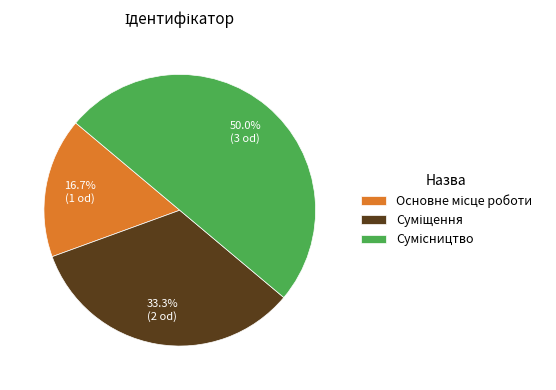

How many slices are in this pie chart?

3